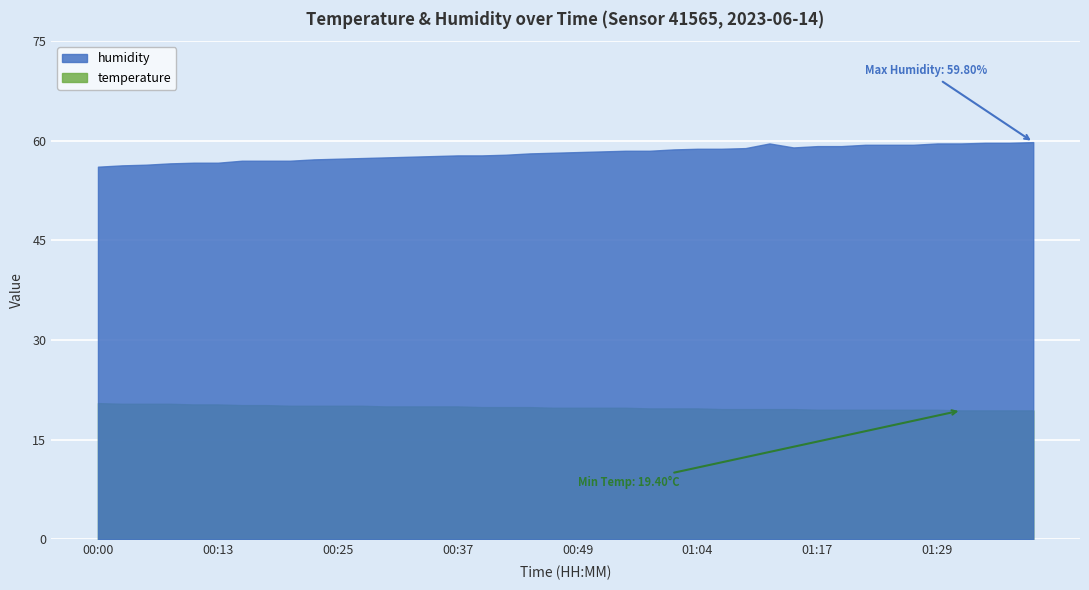

What is the minimum value shown in the chart?

19.4